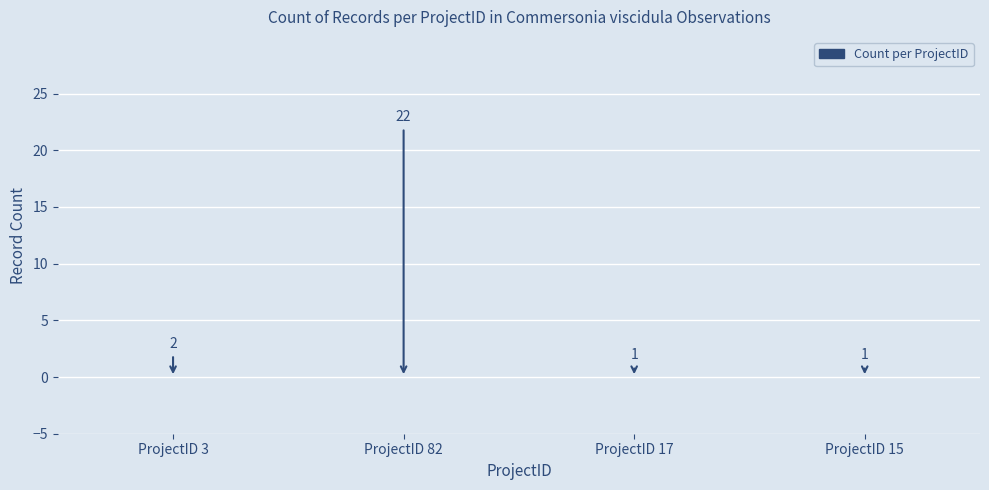

Between 15 and 17, which is larger?

15